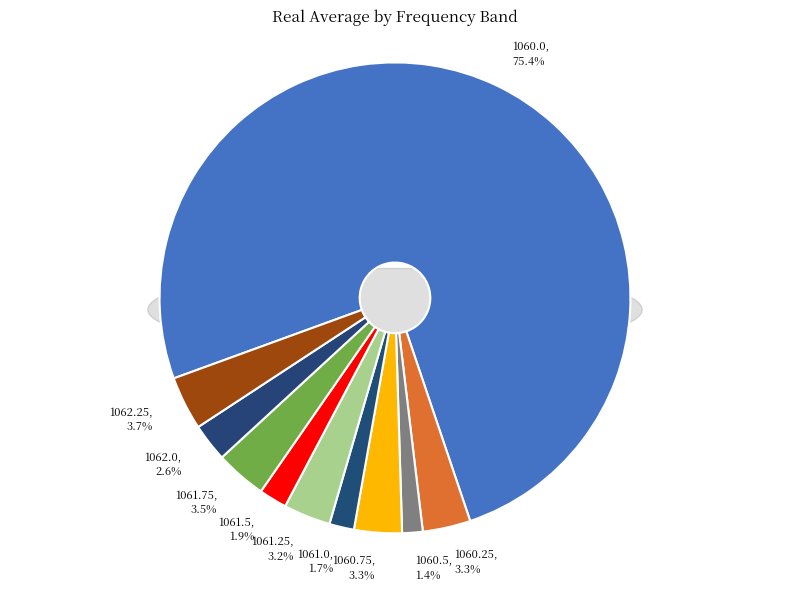

To the nearest percent, what percentage of the pie is 1061.75?

4%